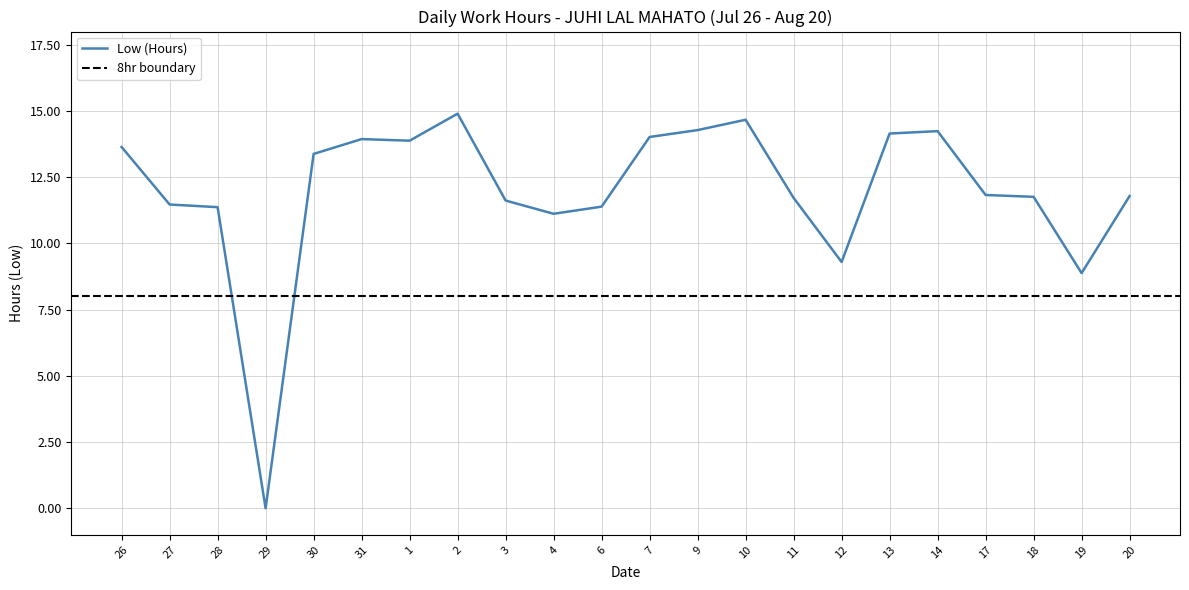

Rank the categories by value from lowest to highest.

29, 19, 12, 4, 28, 6, 27, 3, 11, 18, 20, 17, 30, 26, 1, 31, 7, 13, 14, 9, 10, 2